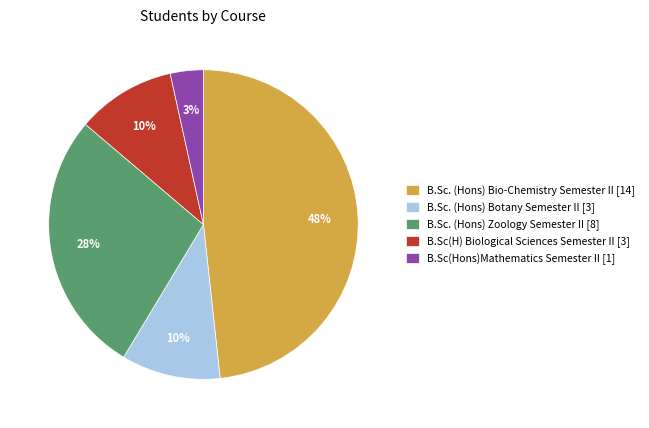

Is there any slice that represents more than half of the pie?

No